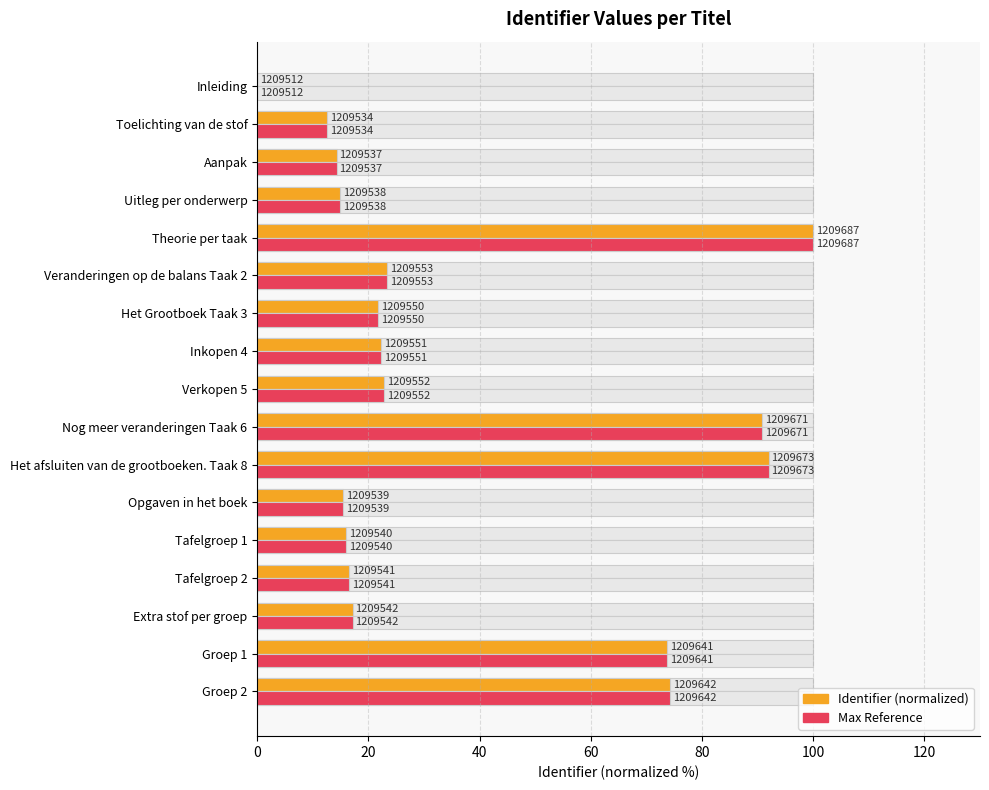

True or false: Max Identifier (normalized) has a value of 4.9 at Extra stof per groep.

False